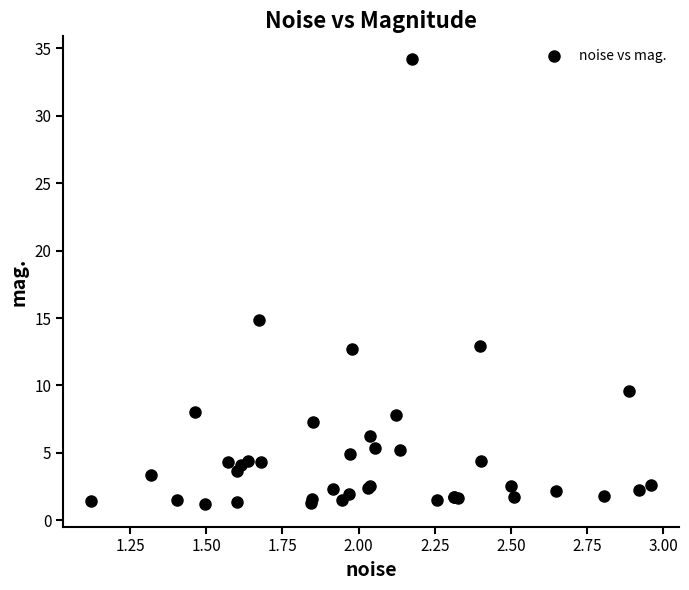

What Y value in the scatter plot is closest to 17?

14.8